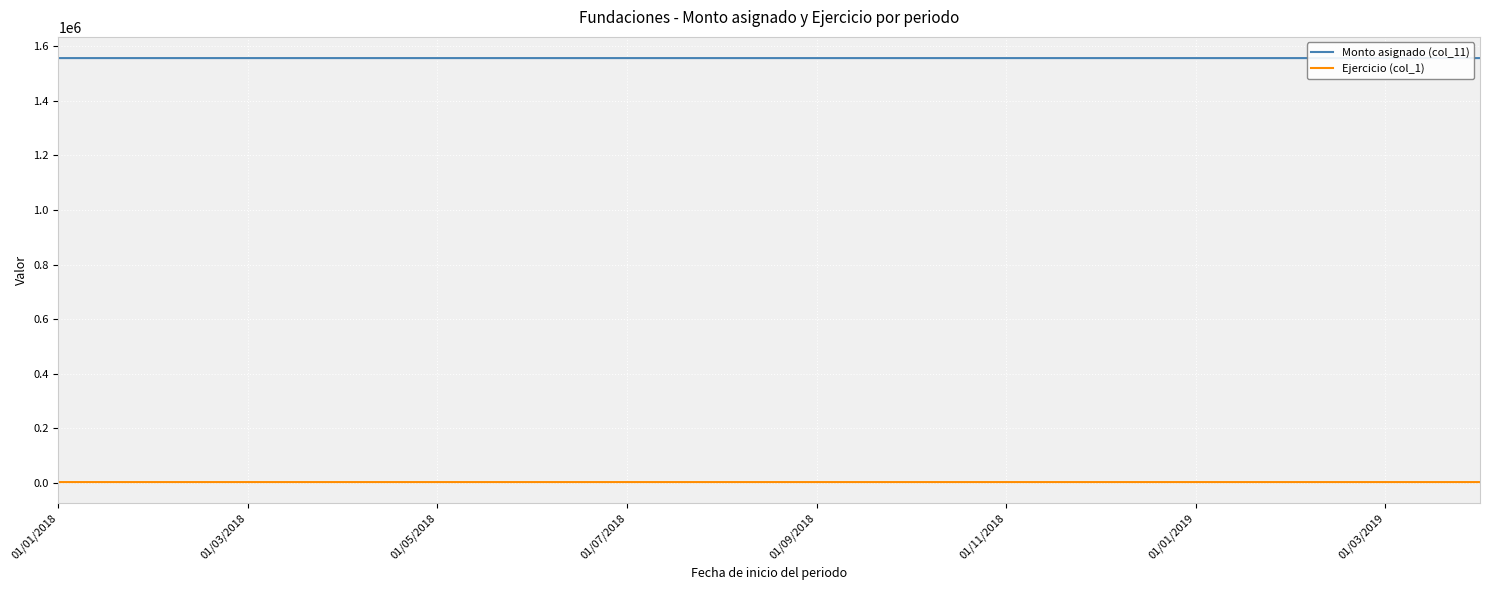

What is the maximum value shown in the chart?

1557292